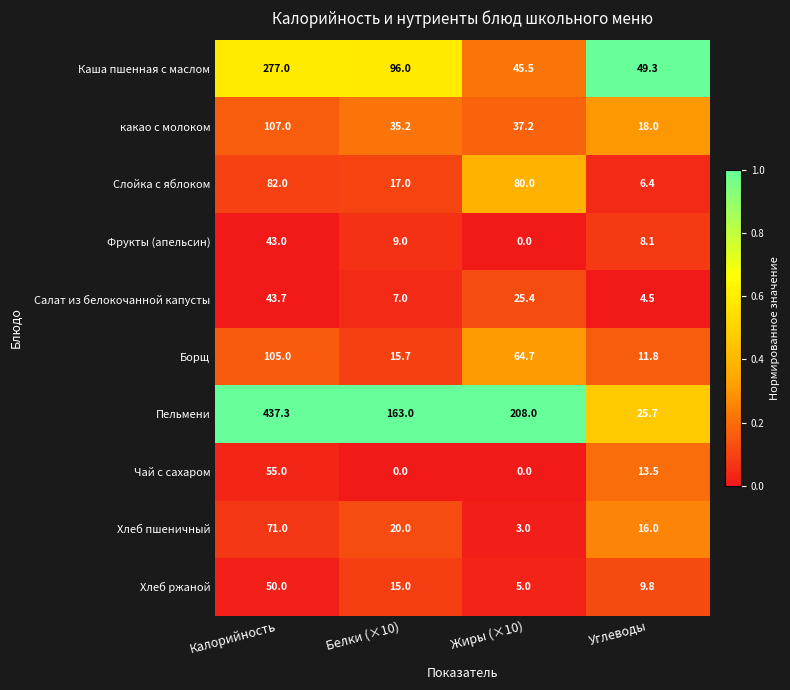

What is the difference between the highest and lowest values at Жиры (×10)?

208.0